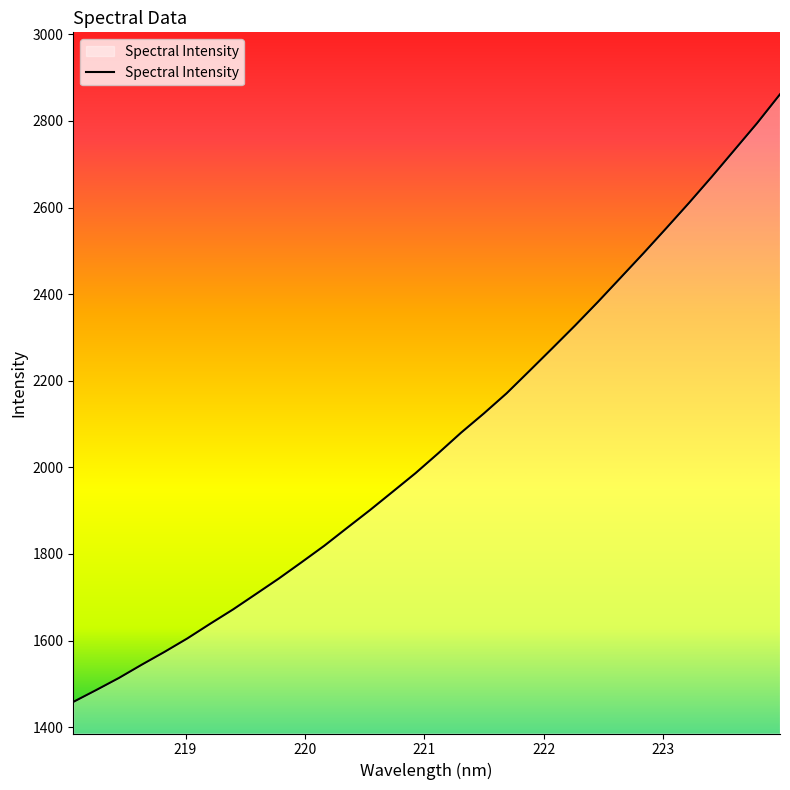

What is the difference between the maximum and minimum values?

1403.1